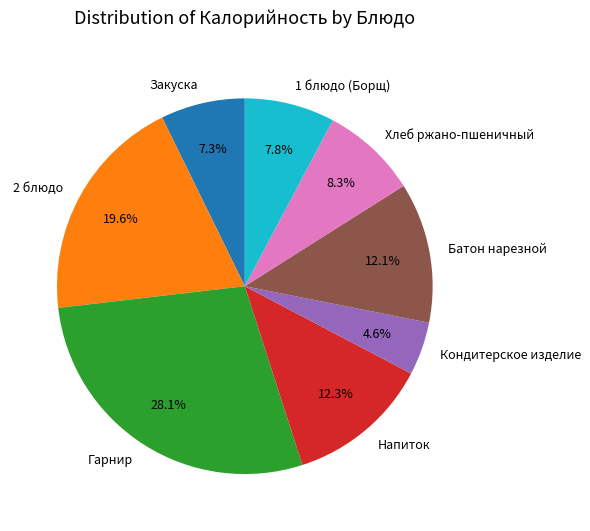

Approximately how many times larger is the value at Напиток compared to Гарнир?

0.4